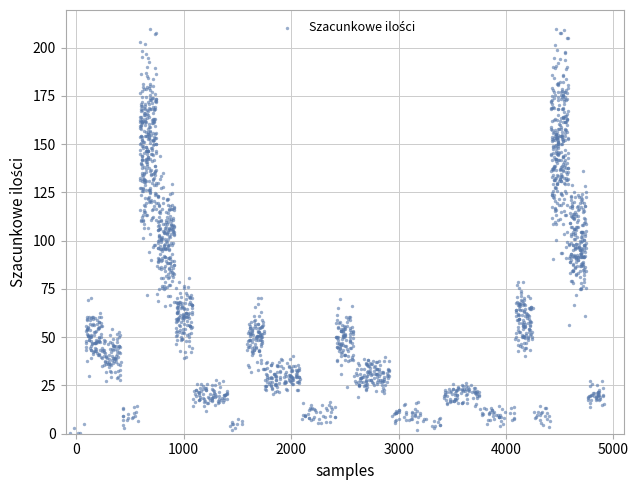

What is the range of Y values (max minus min)?

209.3